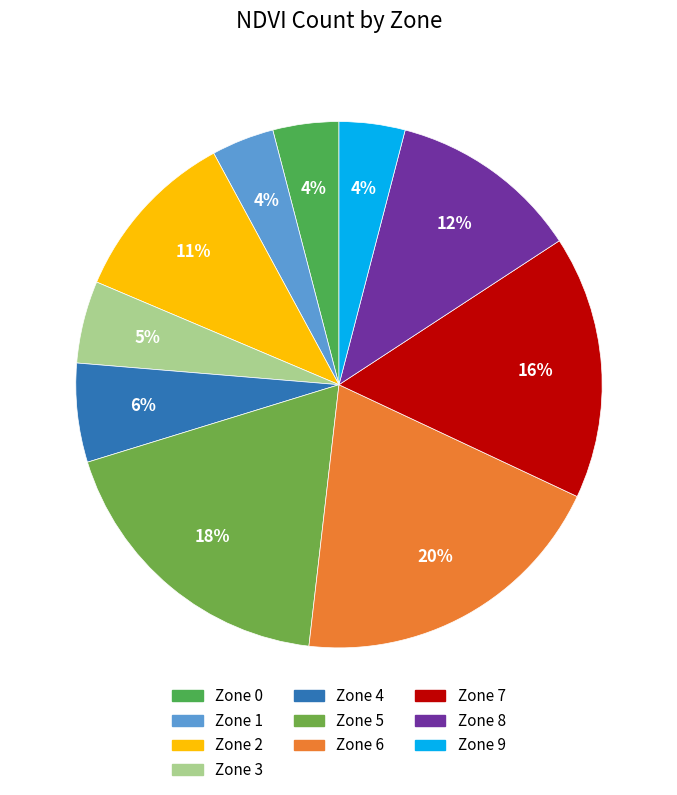

To the nearest percent, what is the combined percentage of Zone 6 and Zone 1?

24%